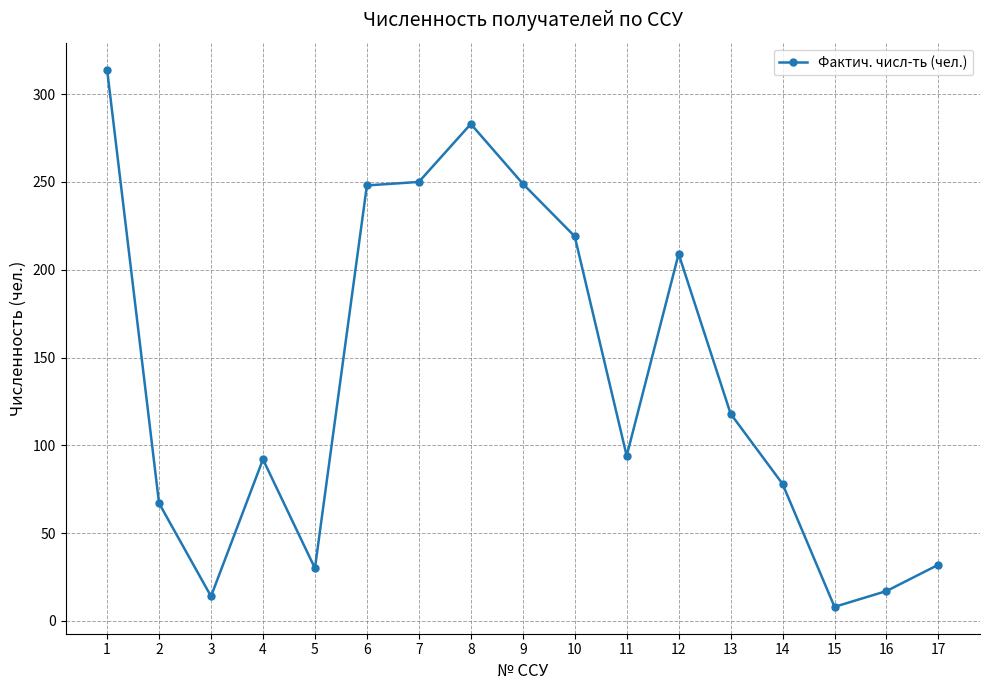

What is the value of the 4th point from the left?

92